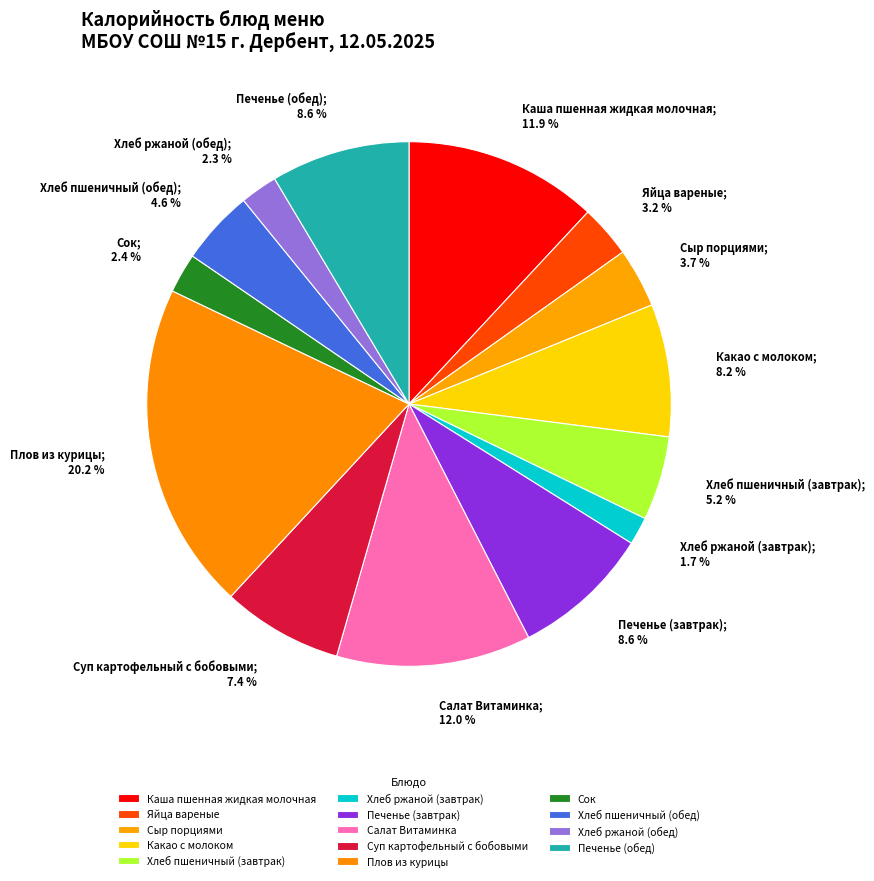

True or false: Каша пшенная жидкая молочная accounts for 2% of the total.

False